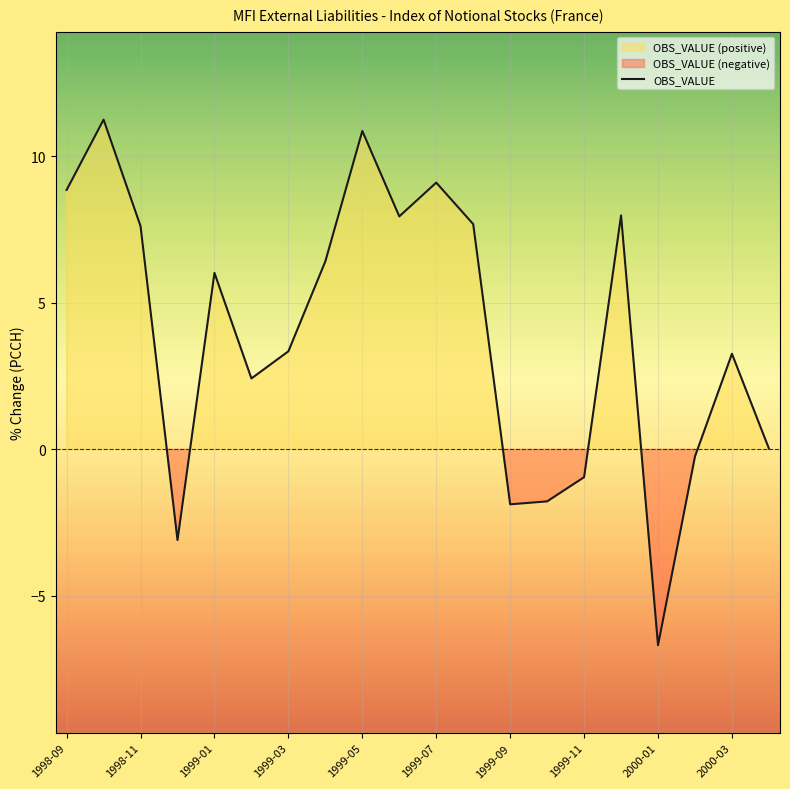

True or false: OBS_VALUE has a value of -3.4 at 2000-01.

False